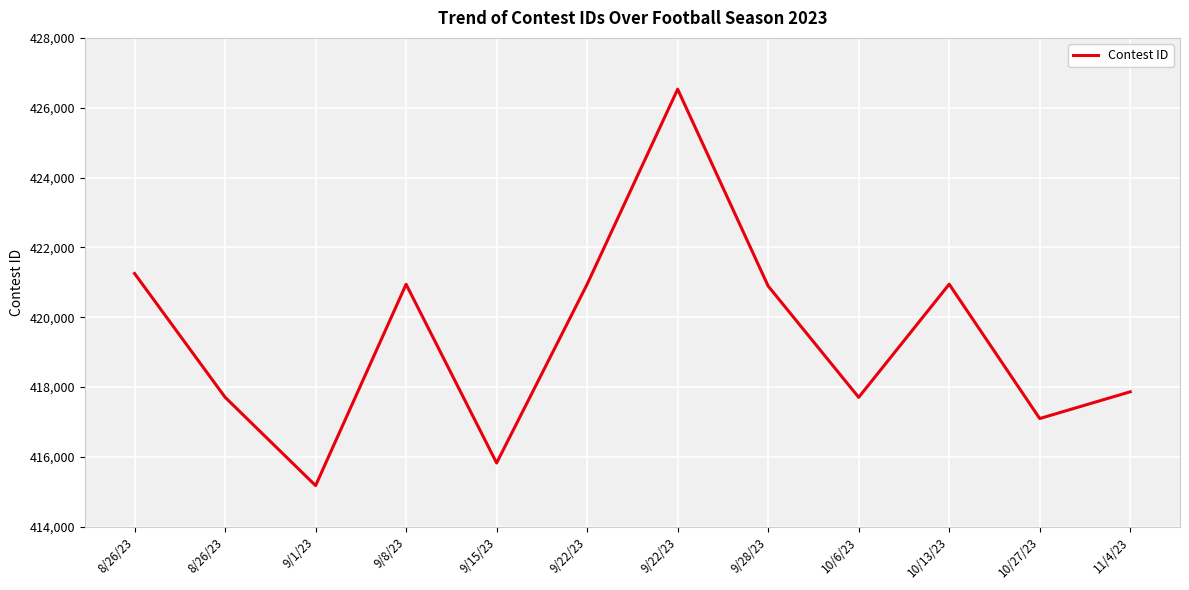

List the labels in order of value, largest first.

9/22/23, 8/26/23, 10/13/23, 9/22/23, 9/8/23, 9/28/23, 11/4/23, 8/26/23, 10/6/23, 10/27/23, 9/15/23, 9/1/23